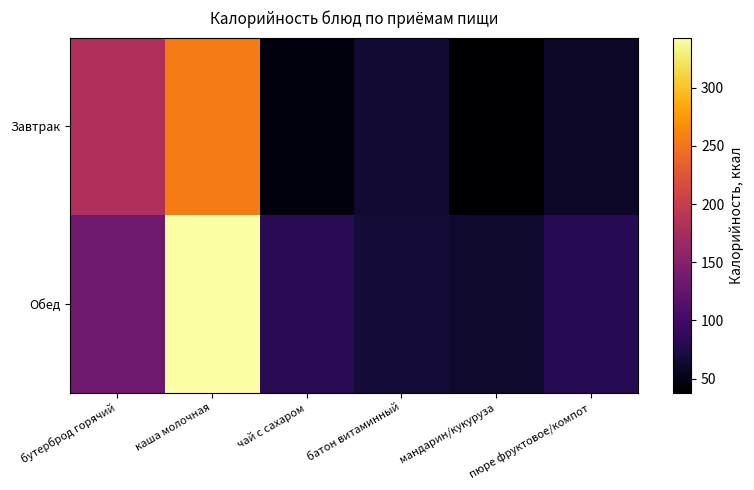

Reading left to right, what are all the values shown in this chart?

Завтрак: бутерброд горячий=182.0	каша молочная=255.0	чай с сахаром=44.0	батон витаминный=64.4	мандарин/кукуруза=38.0	пюре фруктовое/компот=60.0
Обед: бутерброд горячий=133.0	каша молочная=343.0	чай с сахаром=83.0	батон витаминный=67.2	мандарин/кукуруза=63.0	пюре фруктовое/компот=81.0